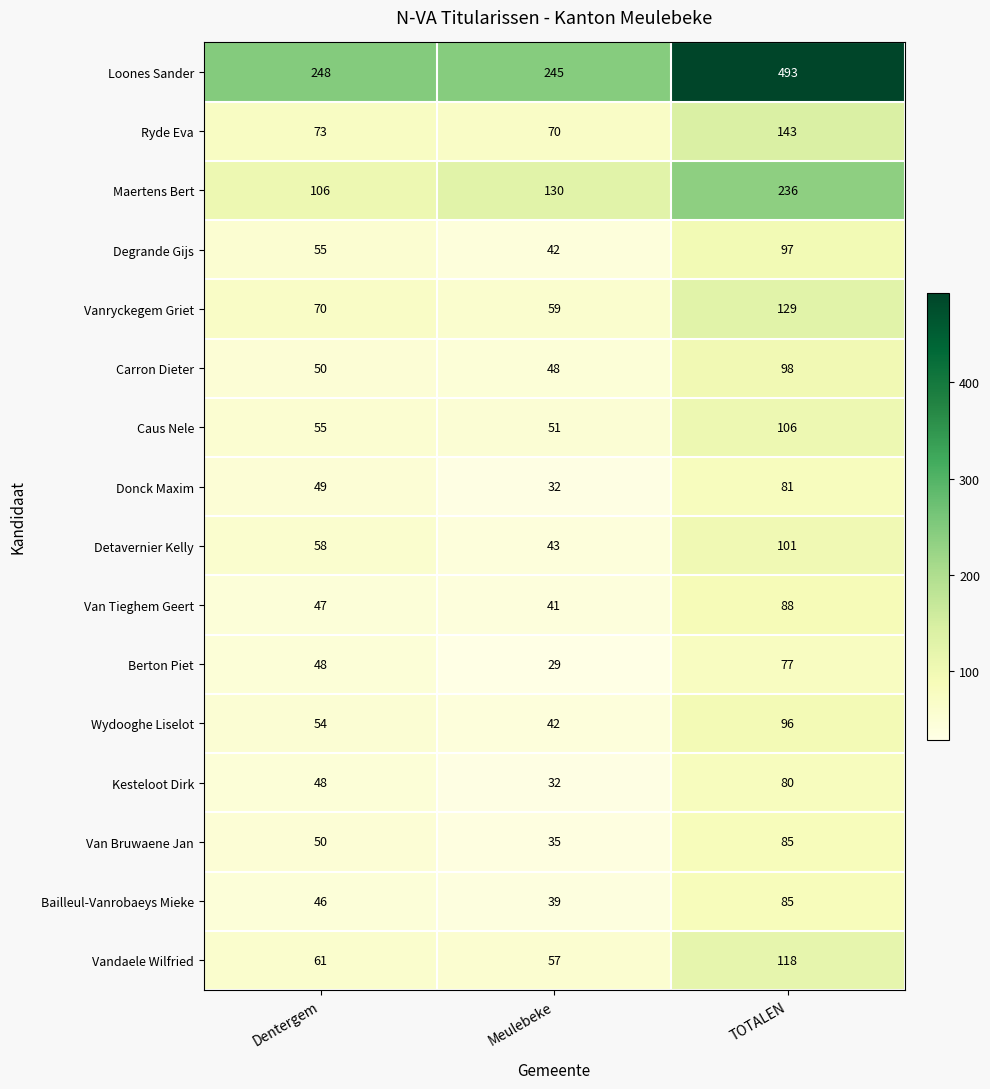

Which series has the widest spread of values?

Loones Sander